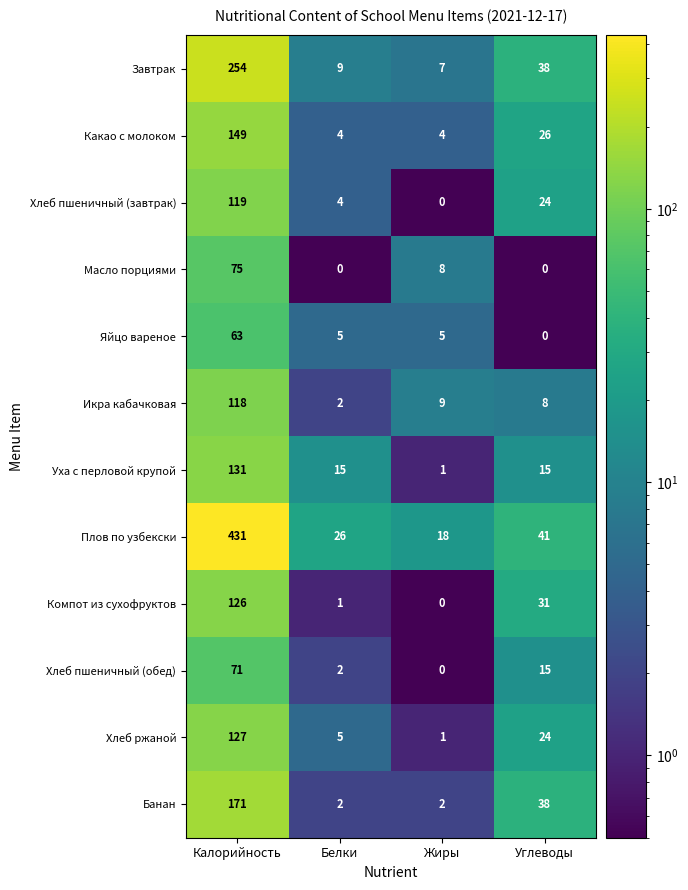

At how many categories does at least one series exceed 206?

1